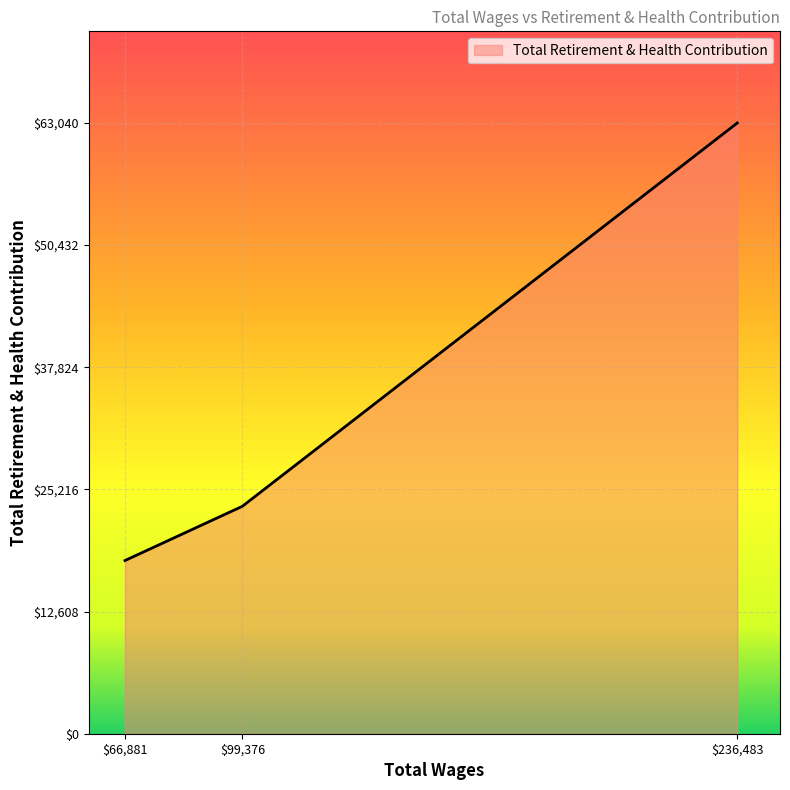

What is the average value?

34796